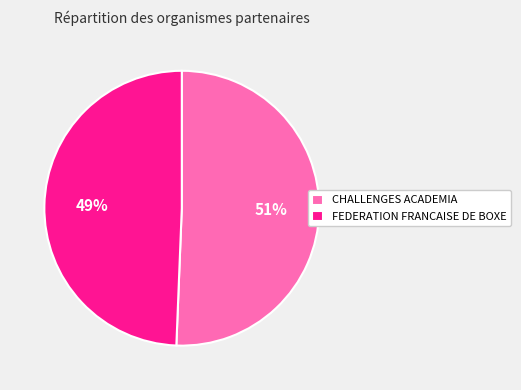

Is it true that FEDERATION FRANCAISE DE BOXE is 61% of the pie?

False